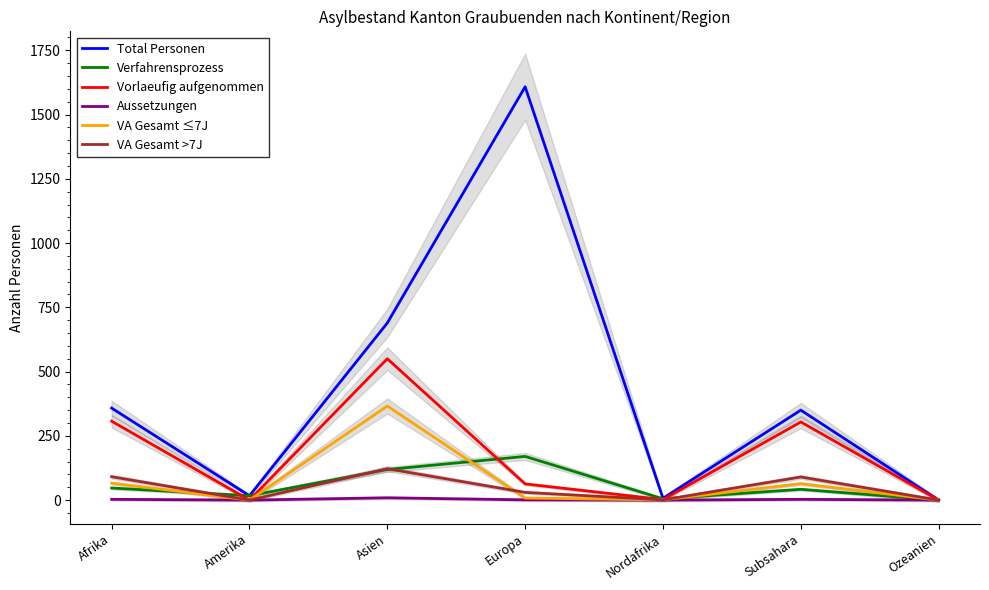

True or false: VA Gesamt ≤7J and Vorlaeufig aufgenommen intersect in this chart.

False